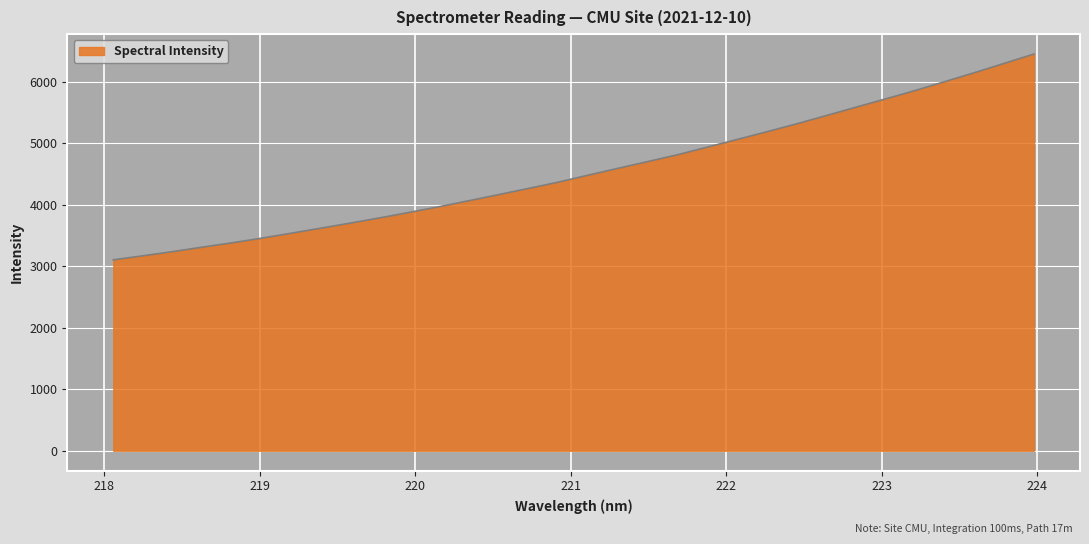

What is the greatest value displayed?

6451.6